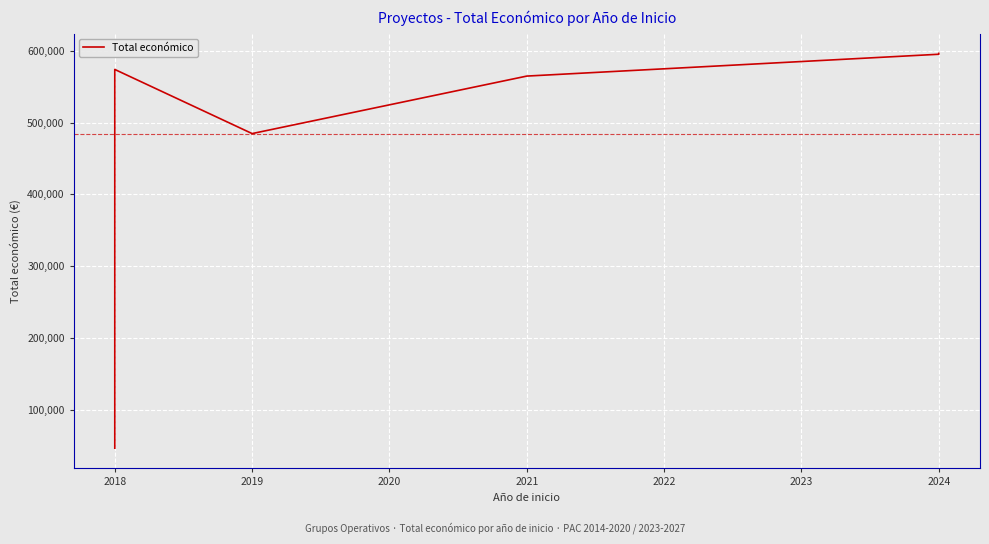

What is the ratio of the value at 2018 to the value at 2024?

0.9